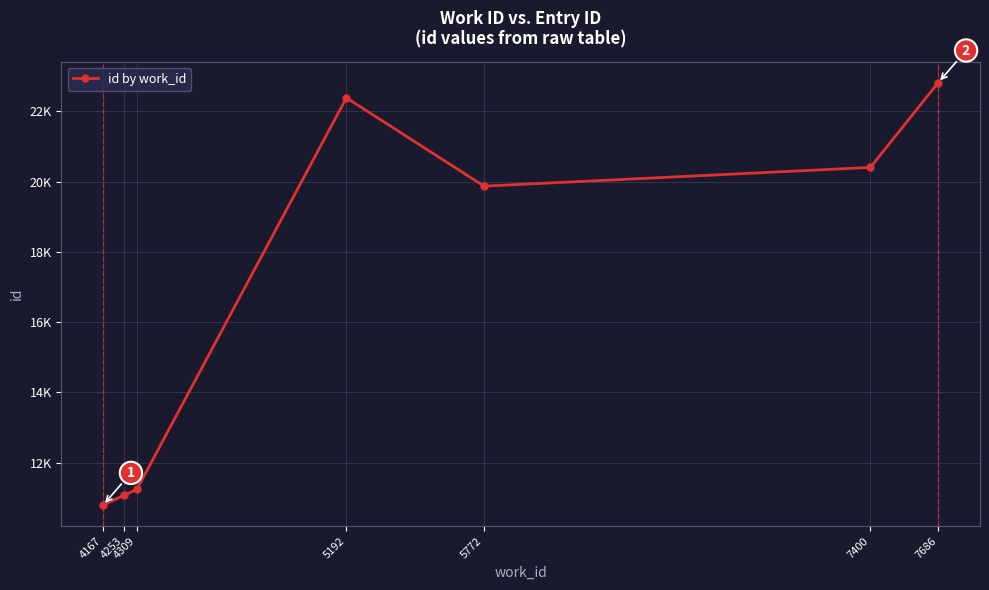

What is the value of the 3rd point from the left?

11242